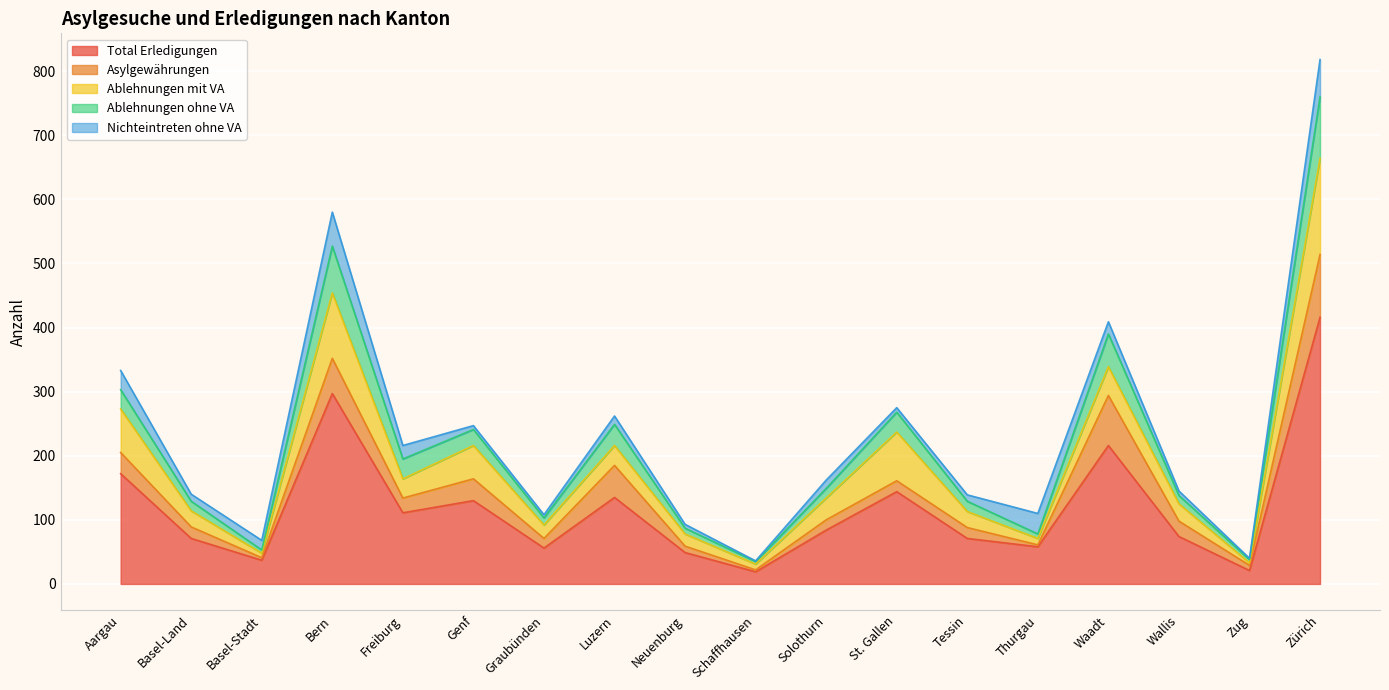

True or false: Ablehnungen ohne VA and Nichteintreten ohne VA intersect in this chart.

True